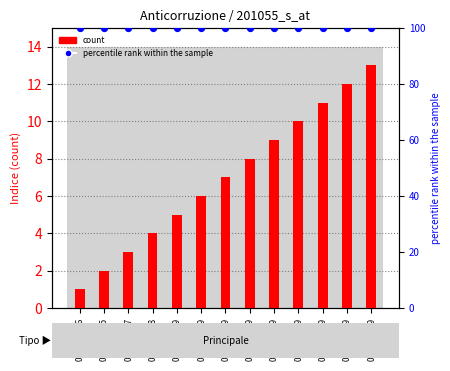

What is the total value across all series at 01/01/2029?

105